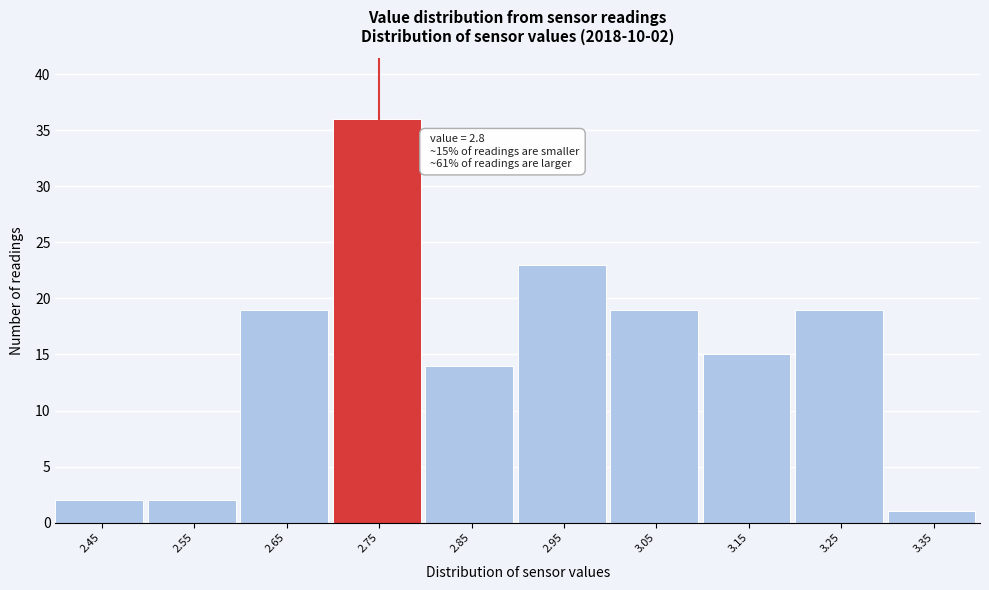

Reading left to right, extract all data points from this chart.

2.45=2	2.55=2	2.65=19	2.75=36	2.85=14	2.95=23	3.05=19	3.15=15	3.25=19	3.35=1